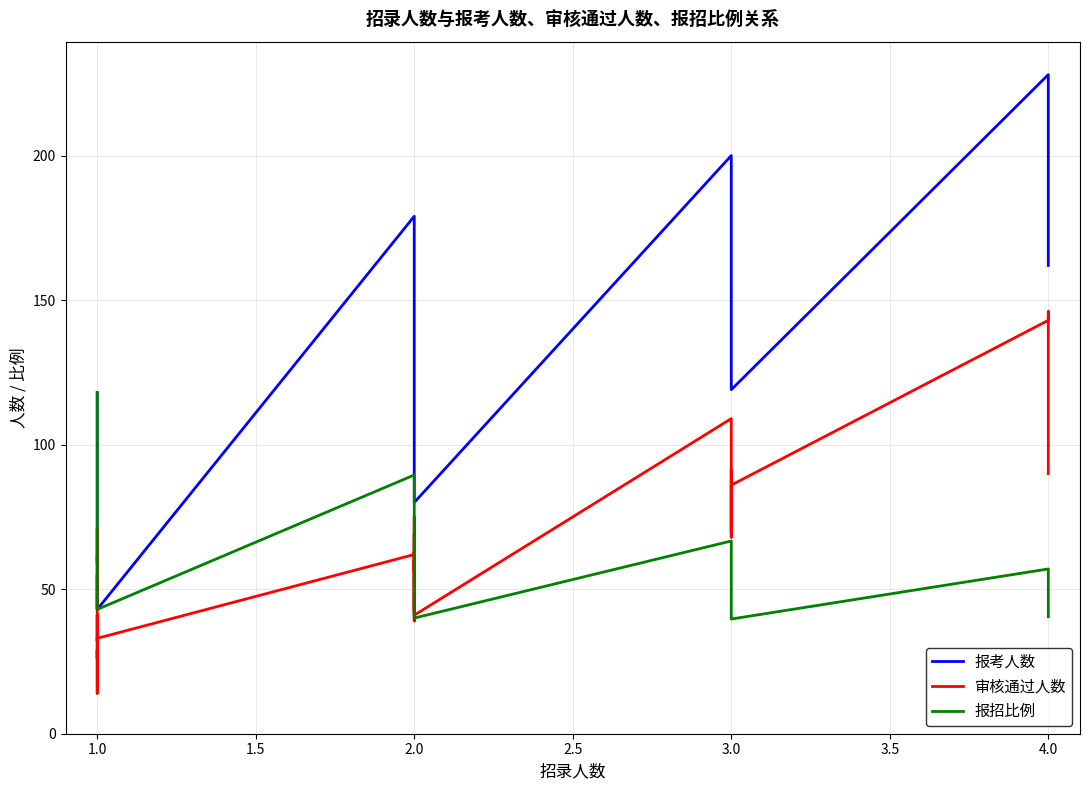

Which series has the largest range (max minus min)?

报考人数